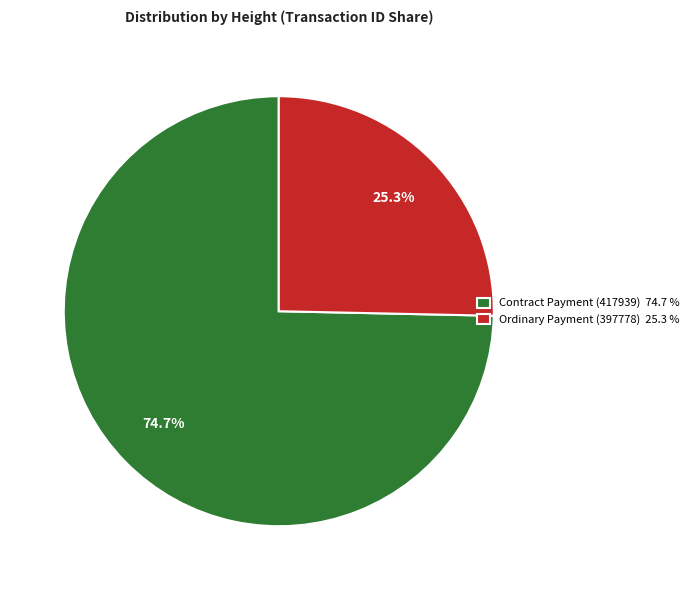

Rank the categories by value from lowest to highest.

Ordinary Payment (397778) 25.3 %, Contract Payment (417939) 74.7 %